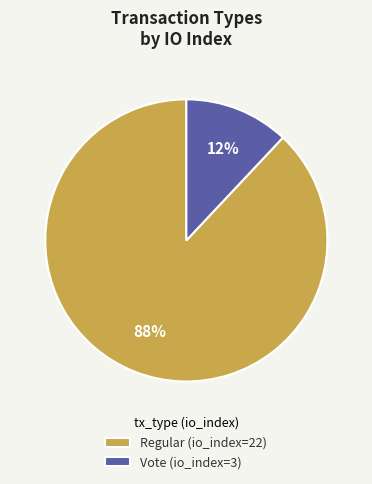

Combined, do Regular (io_index=22) and Vote (io_index=3) account for over 50%?

Yes